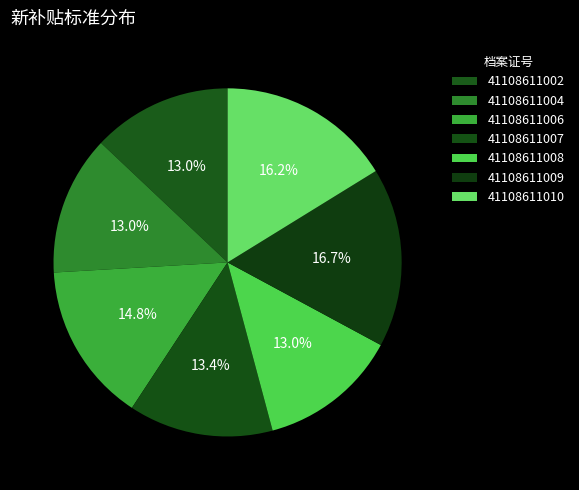

Does 41108611004 account for over 50% of the chart?

No